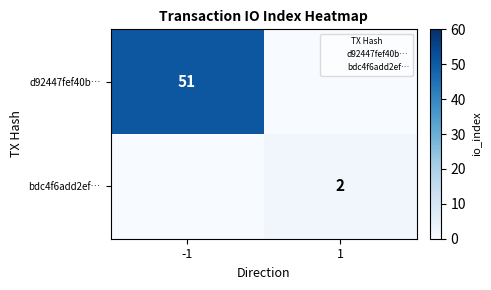

True or false: bdc4f6add2ef… has a value of 3 at 1.

False